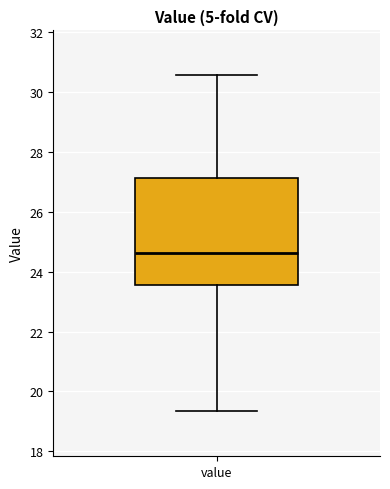

Where does the upper whisker of the box for value end on the y-axis? The values are not printed on the chart, so give them approximately, as read against the axis.

30.6